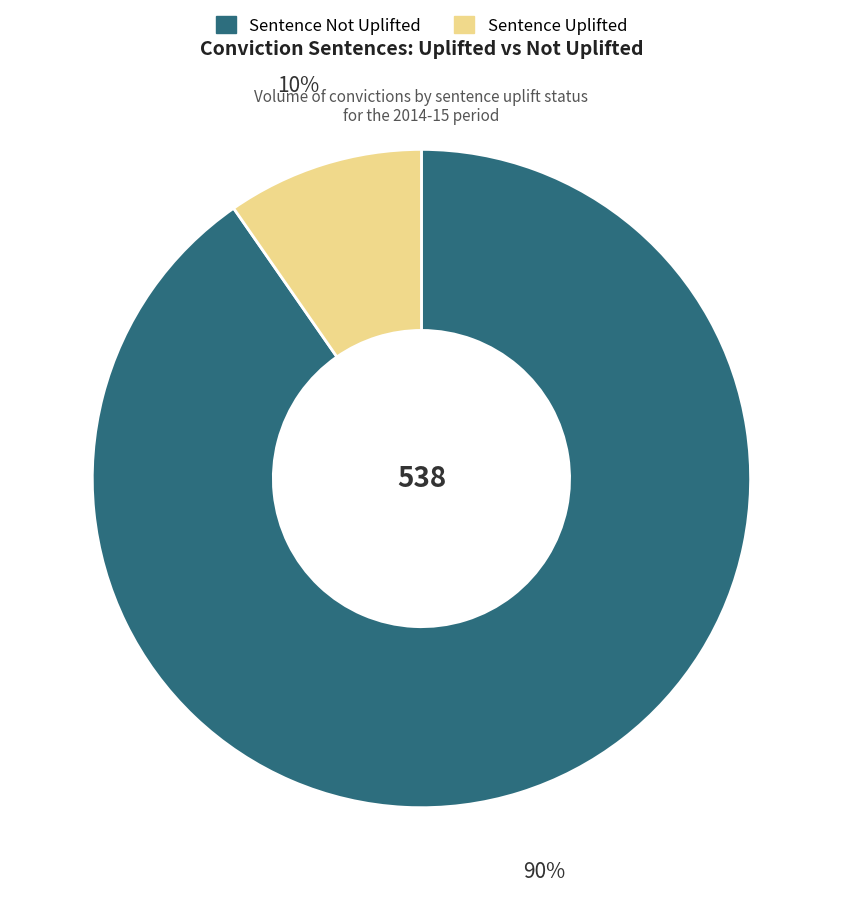

Count the number of slices in the pie.

2